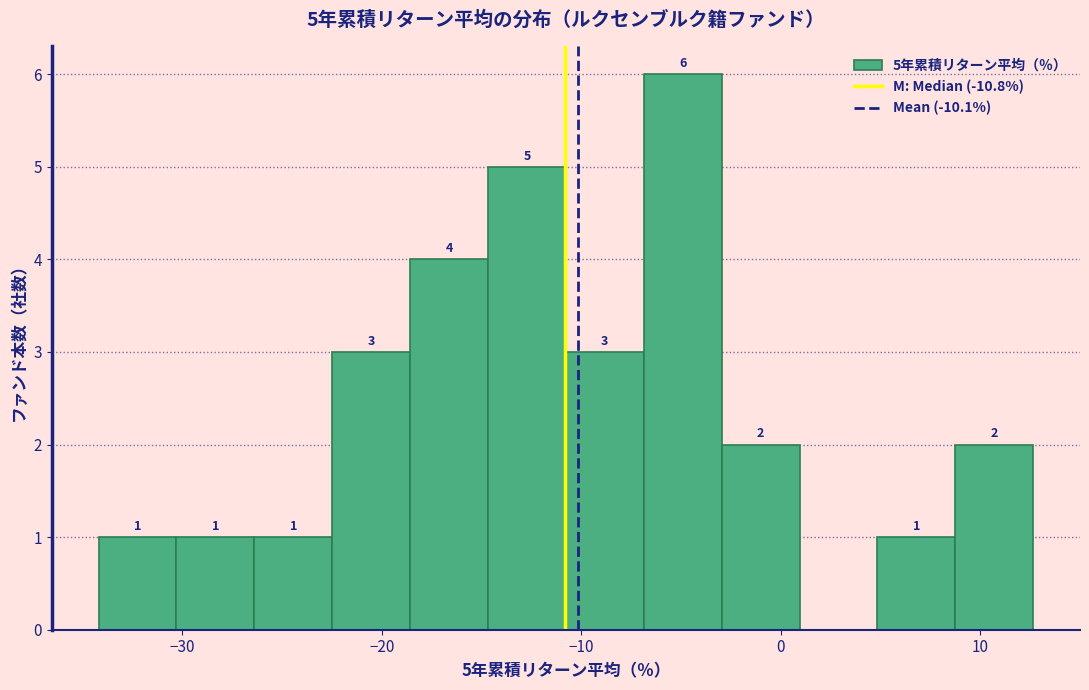

Around what value on the x-axis is the tallest bar? Give the approximate position of its centre, as read against the axis.

-5